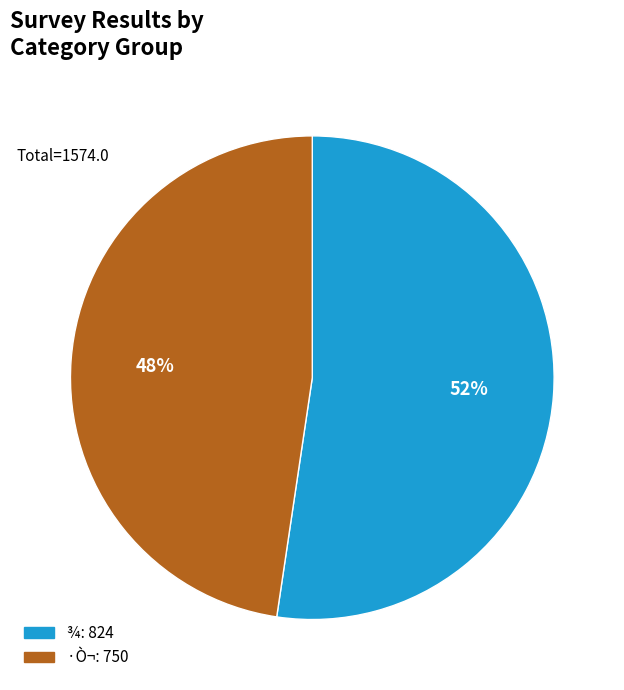

How many segments does this pie chart have?

2